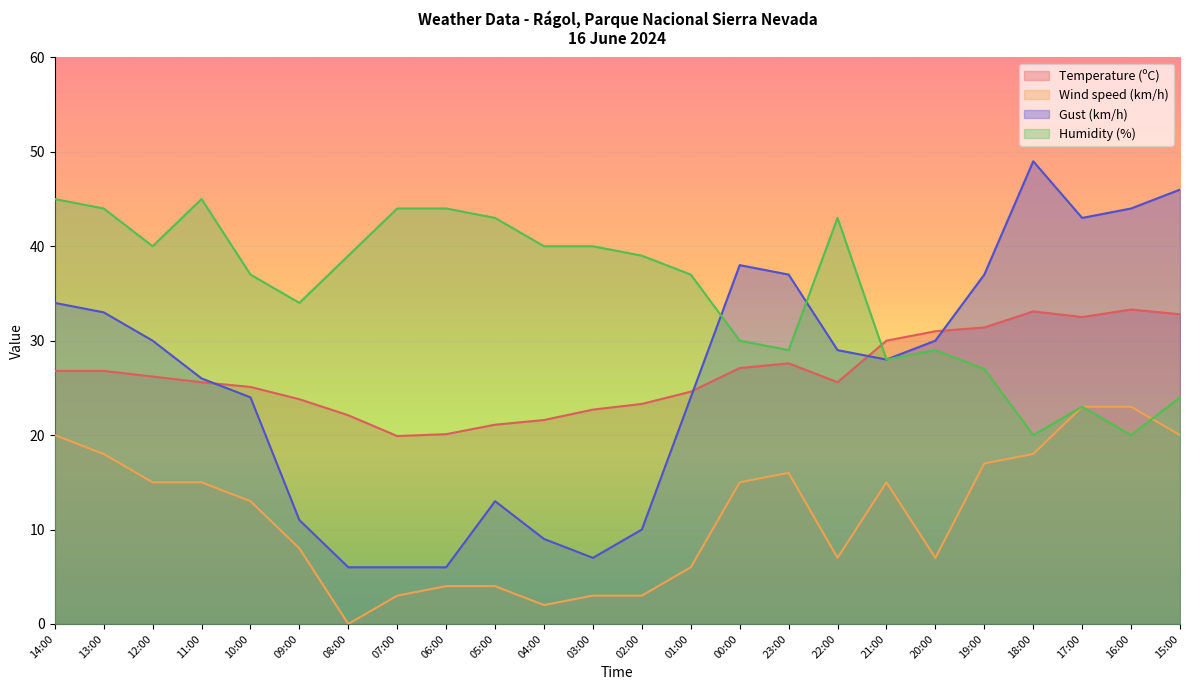

What is the label of the 6th point from the left?

09:00